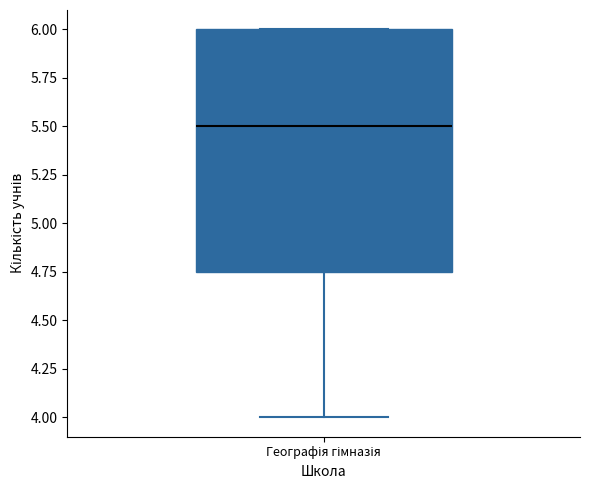

Read this box plot against the y-axis: the position of the median line, the range covered by the box, and the ends of both whiskers. The values are not printed on the chart, so give them approximately, as read against the axis.

median 5.50, box 4.75 to 6.00, whiskers 4.00 to 6.00